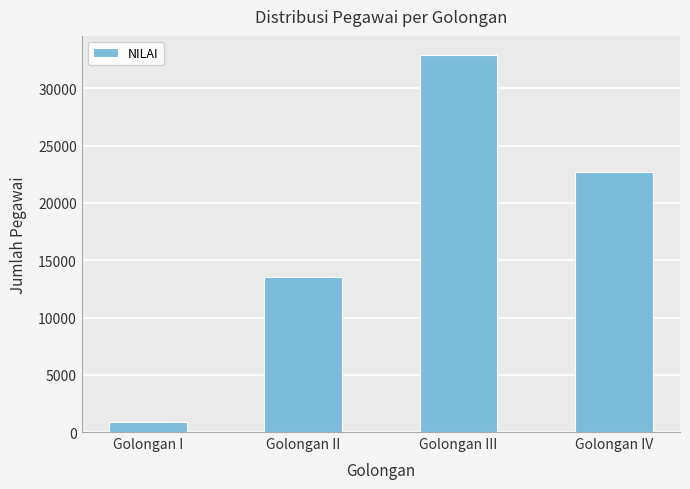

List the labels in order of value, largest first.

Golongan III, Golongan IV, Golongan II, Golongan I